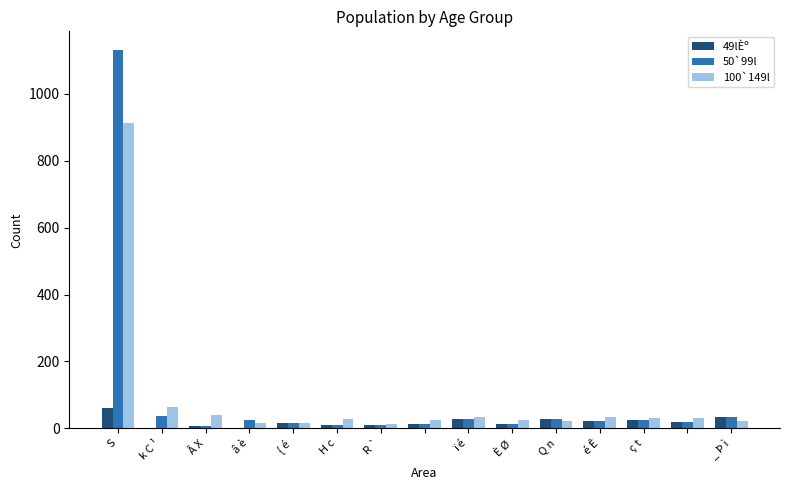

What is the maximum value for 100`149l?

912